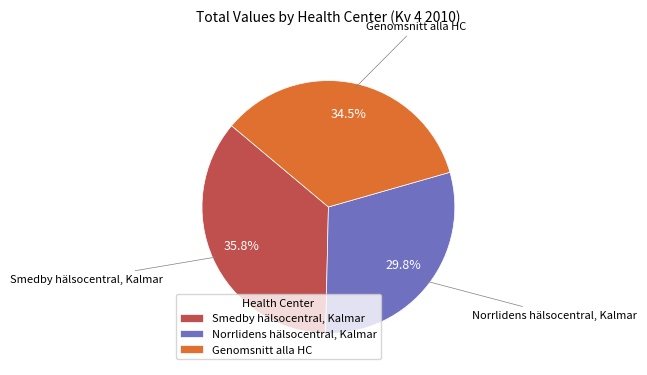

To the nearest percent, what portion does Norrlidens hälsocentral, Kalmar represent?

30%